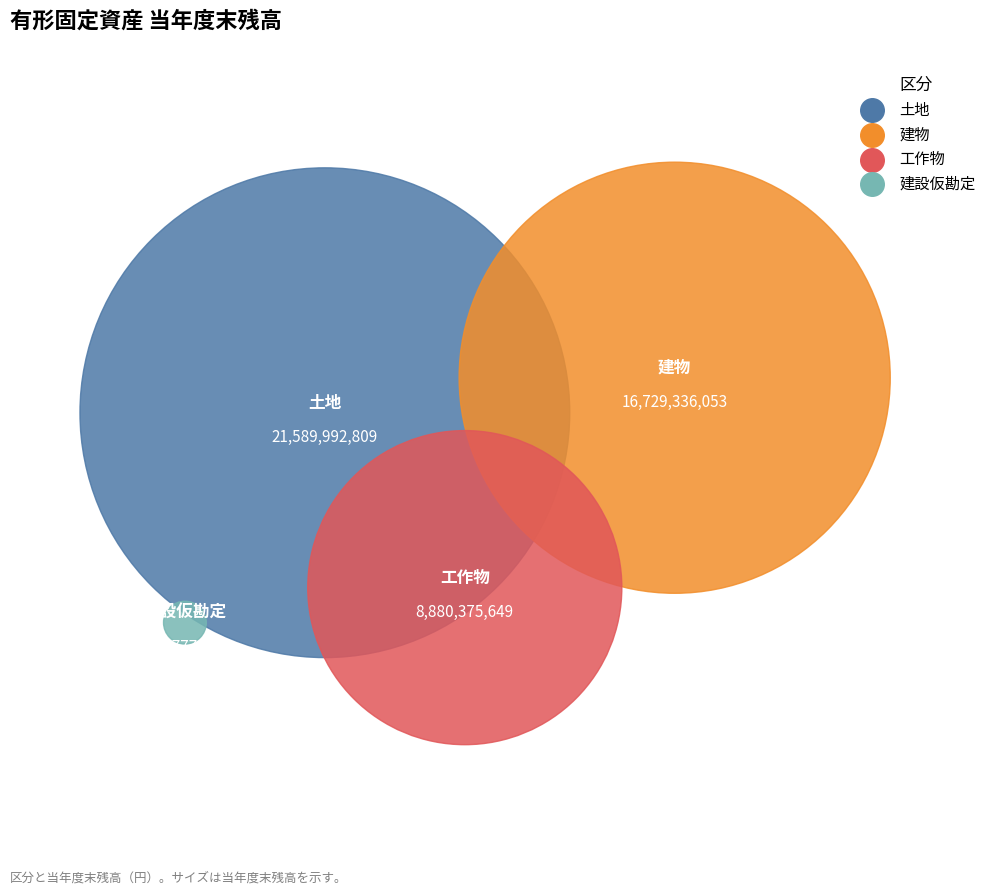

Between 建設仮勘定 and 土地, which is larger?

土地